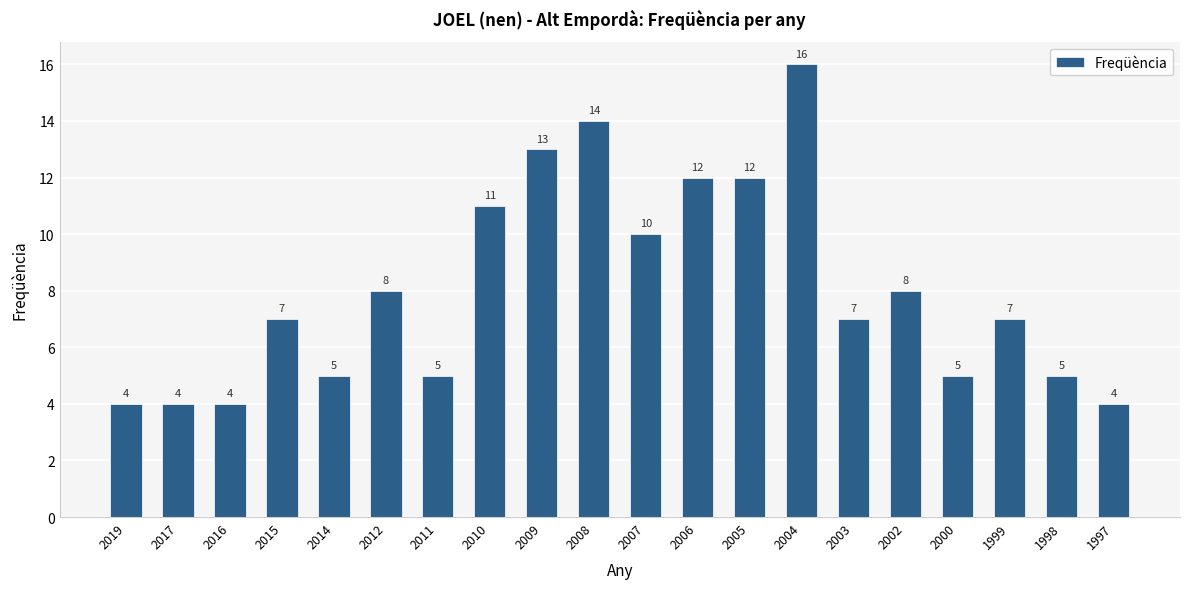

Reading left to right, transcribe all the data shown in this chart.

4	4	4	7	5	8	5	11	13	14	10	12	12	16	7	8	5	7	5	4